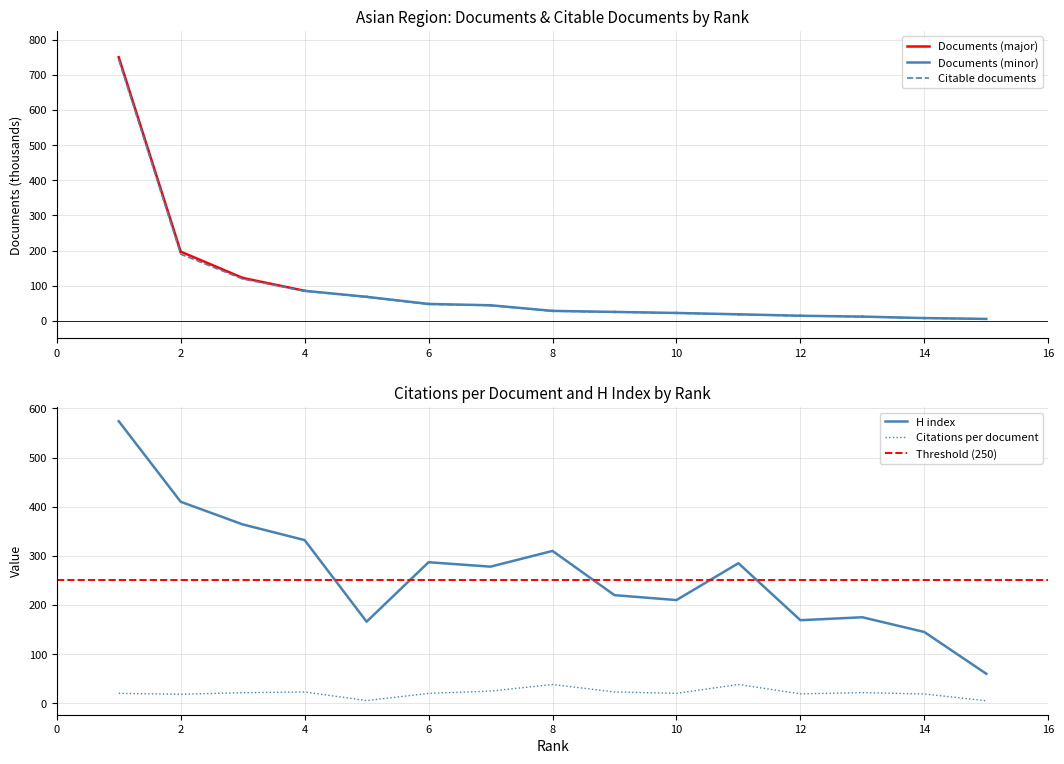

What is the sum of all H index values?

3985.0